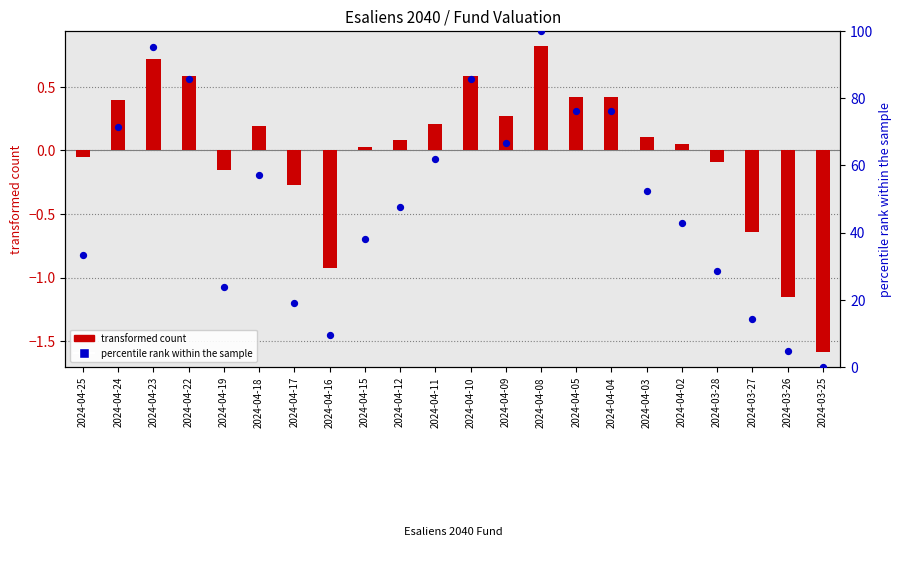

Is the value of transformed count at 2024-04-18 greater than the value of percentile rank within the sample at 2024-03-27?

No